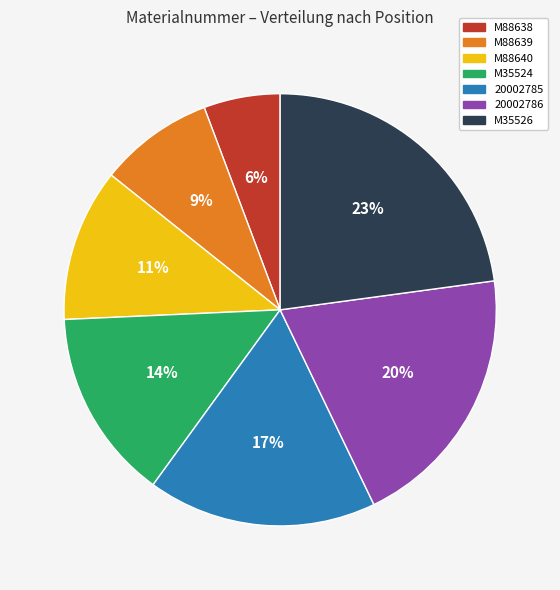

What is the largest slice in the pie chart?

M35526